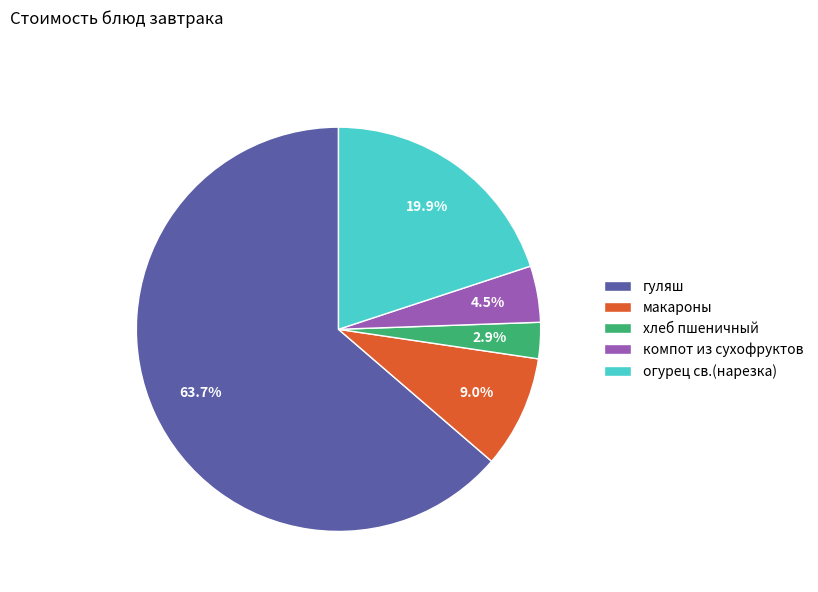

Count the number of slices in the pie.

5